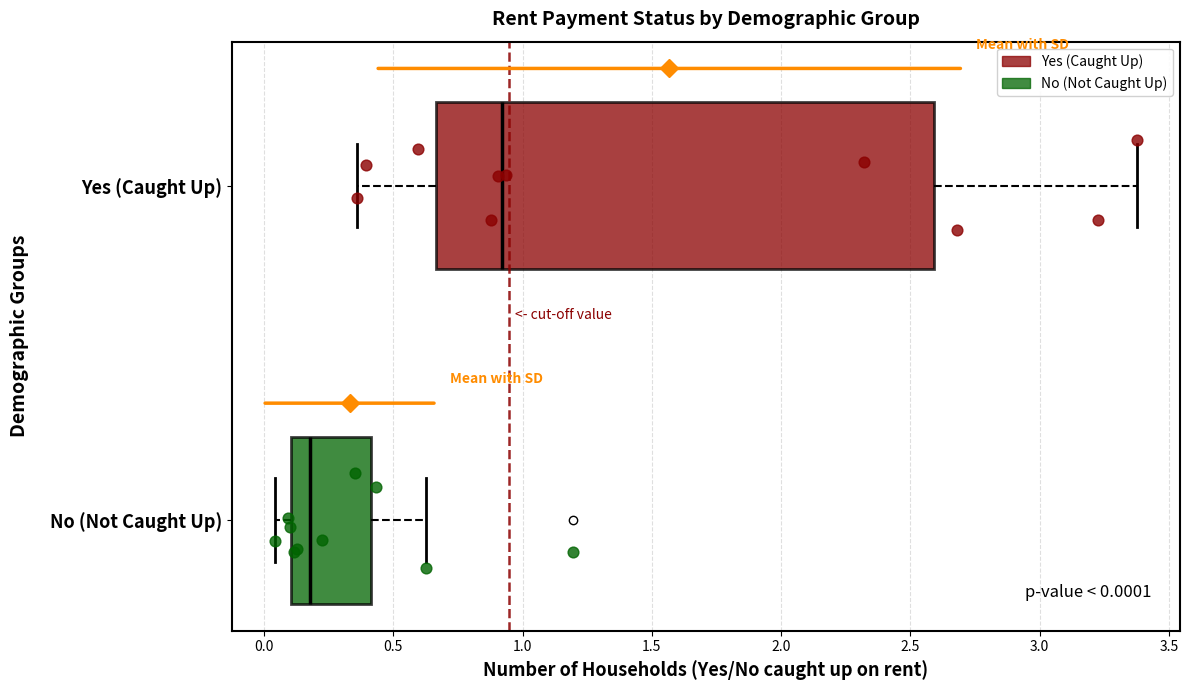

Comparing the boxes themselves (not the whiskers), which one is the widest?

Yes (Caught Up)